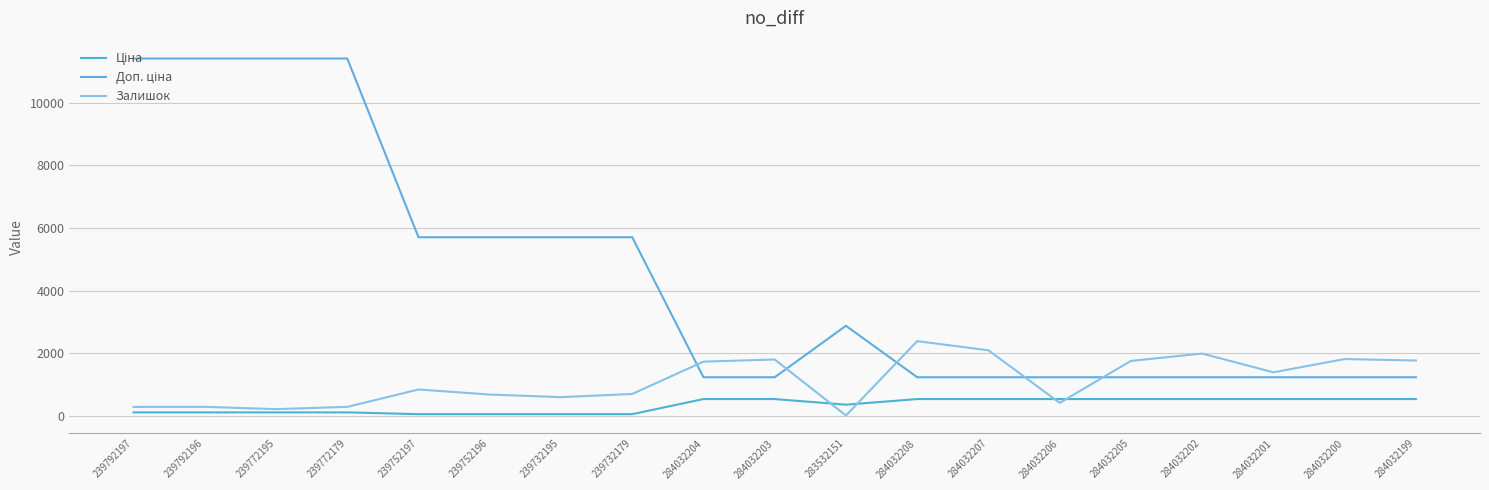

What is the difference between the highest and lowest values at 284032200?

1277.0